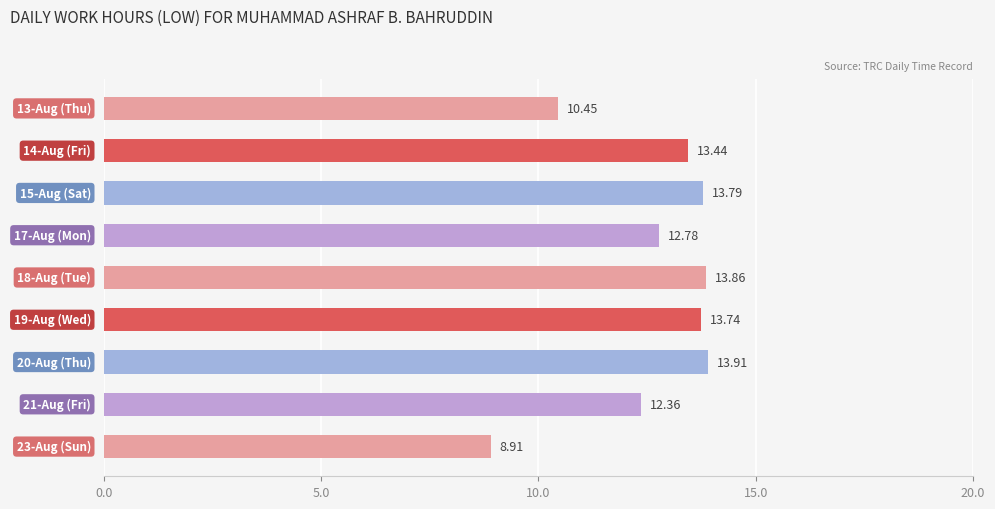

What is the sum of all values?

113.2